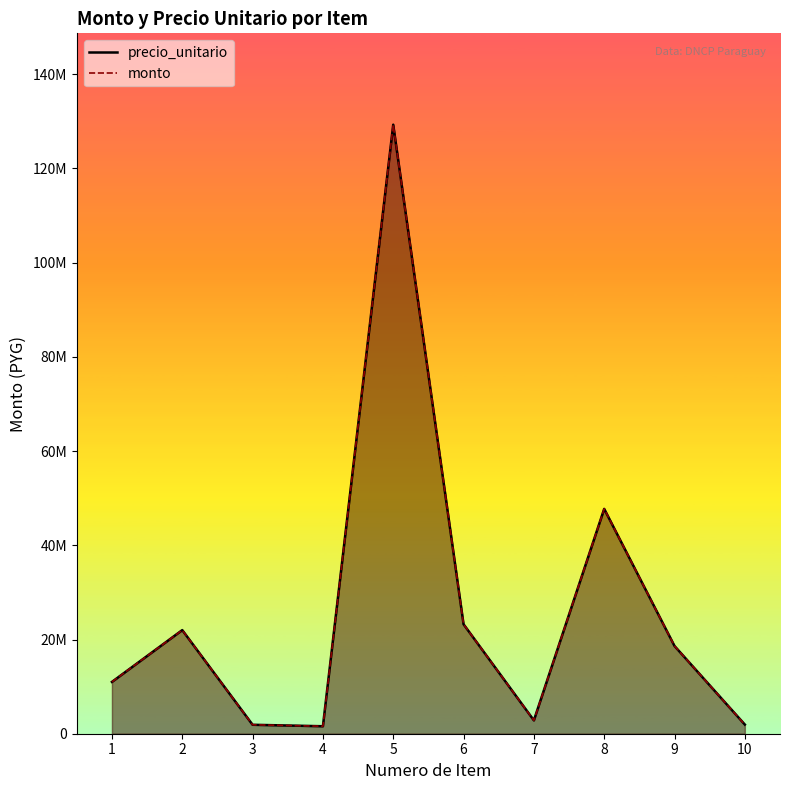

What is the sum of the precio_unitario values at 8 and 3?

49626280